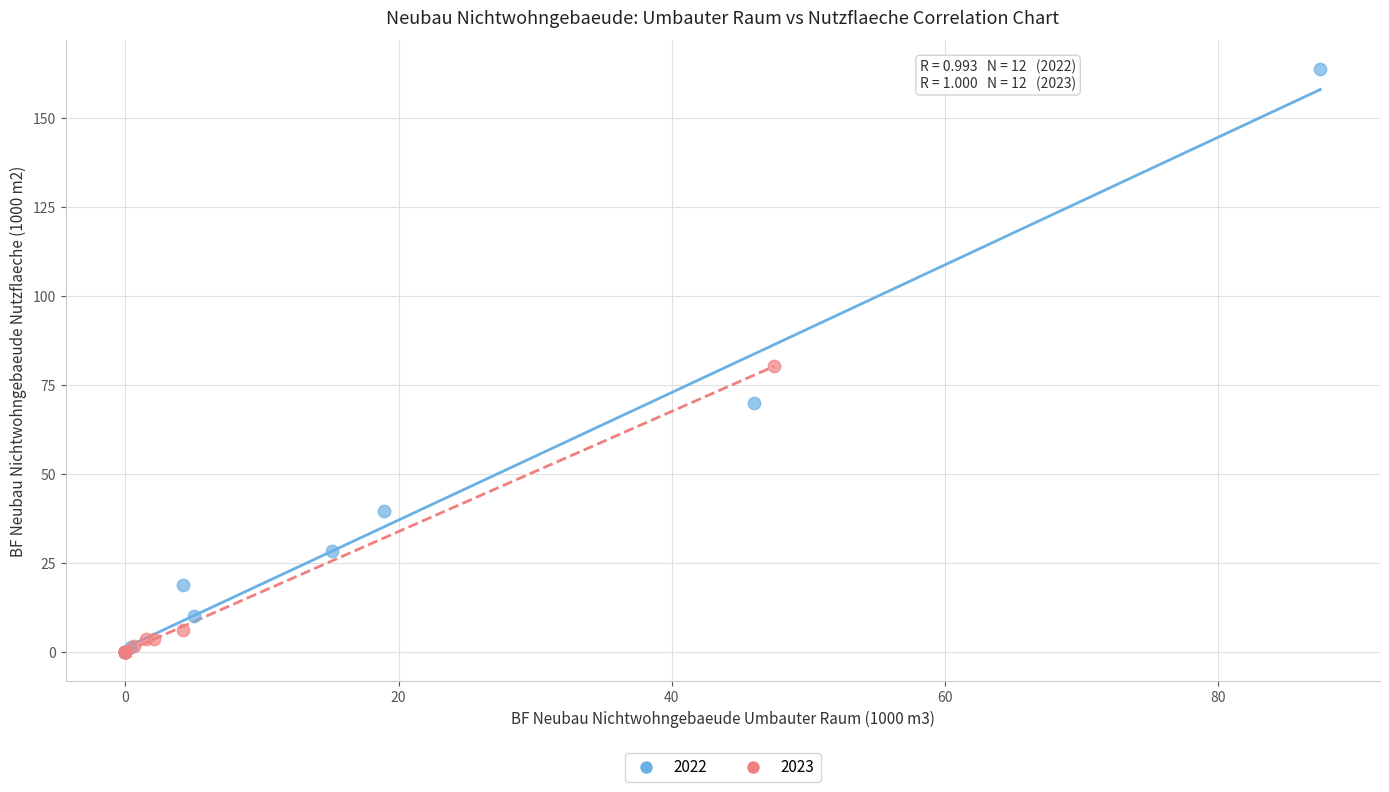

What are all the series names shown in the legend?

2022, 2023